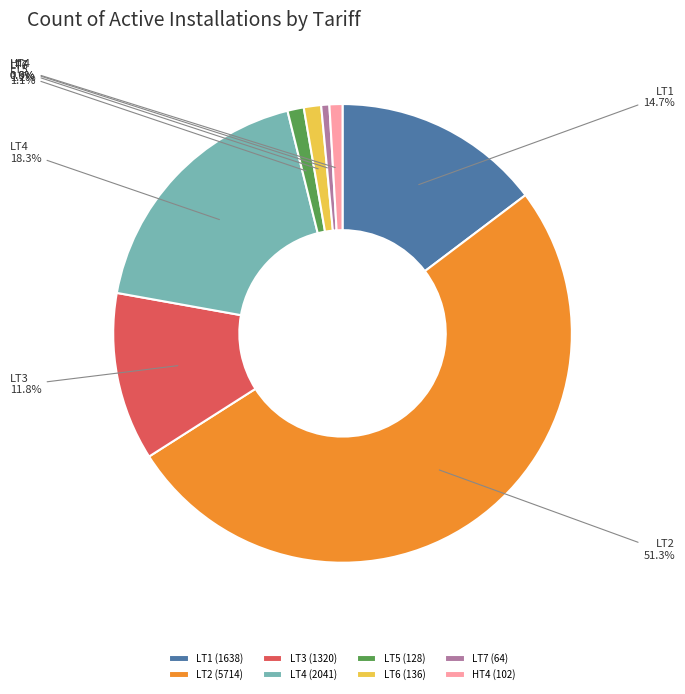

To the nearest percent, what is the combined percentage of LT5 and LT2?

52%